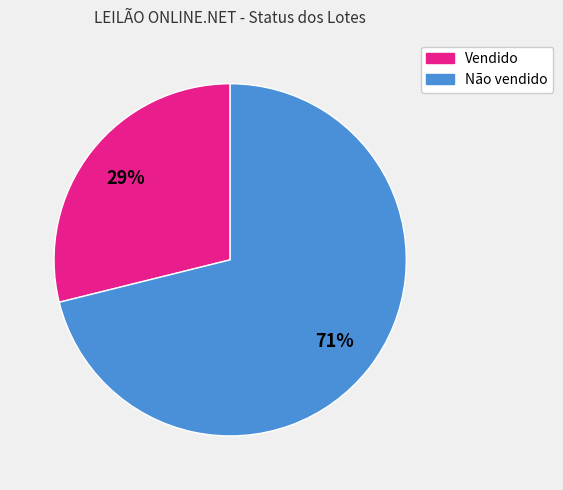

Approximately how many times larger is the value at Vendido compared to Não vendido?

0.4